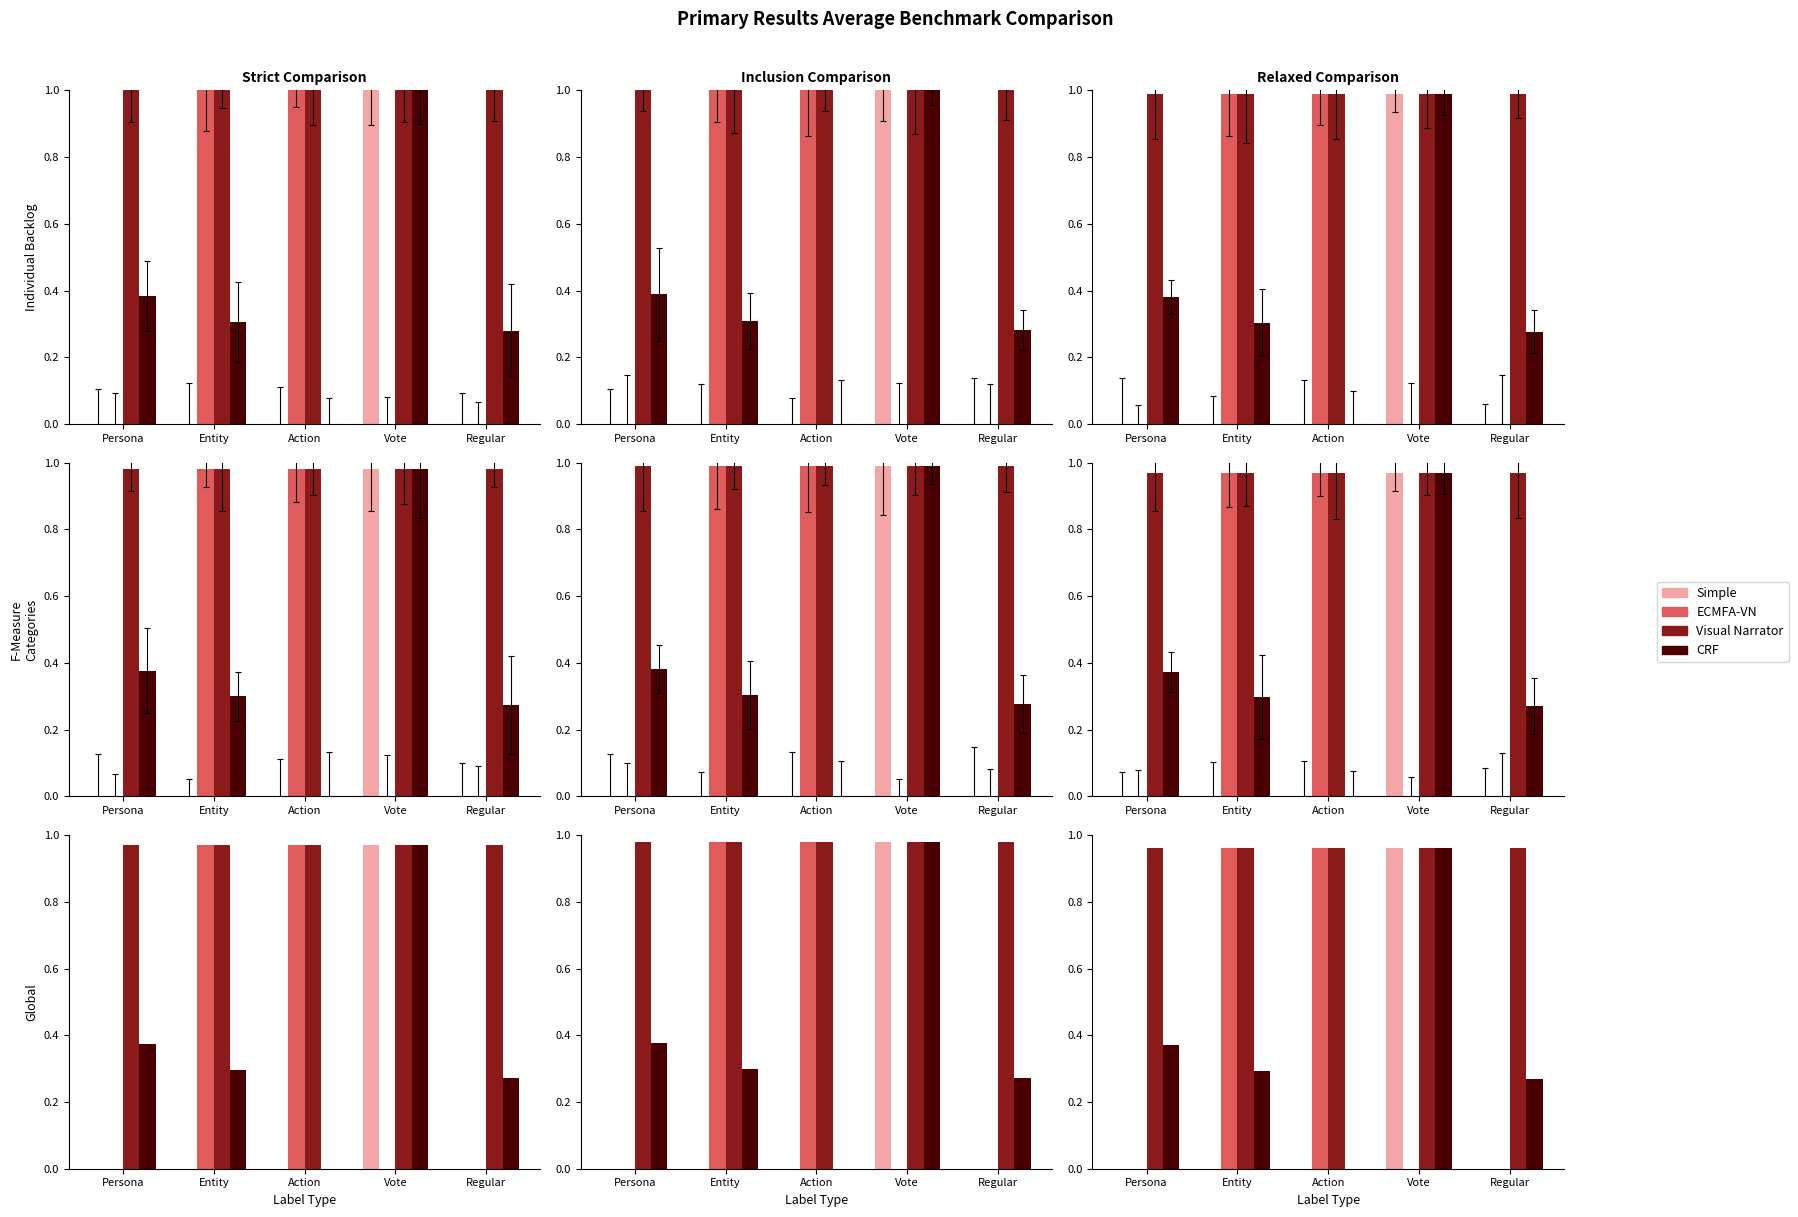

What is the value of the CRF bar at the 1st from the left?

0.4